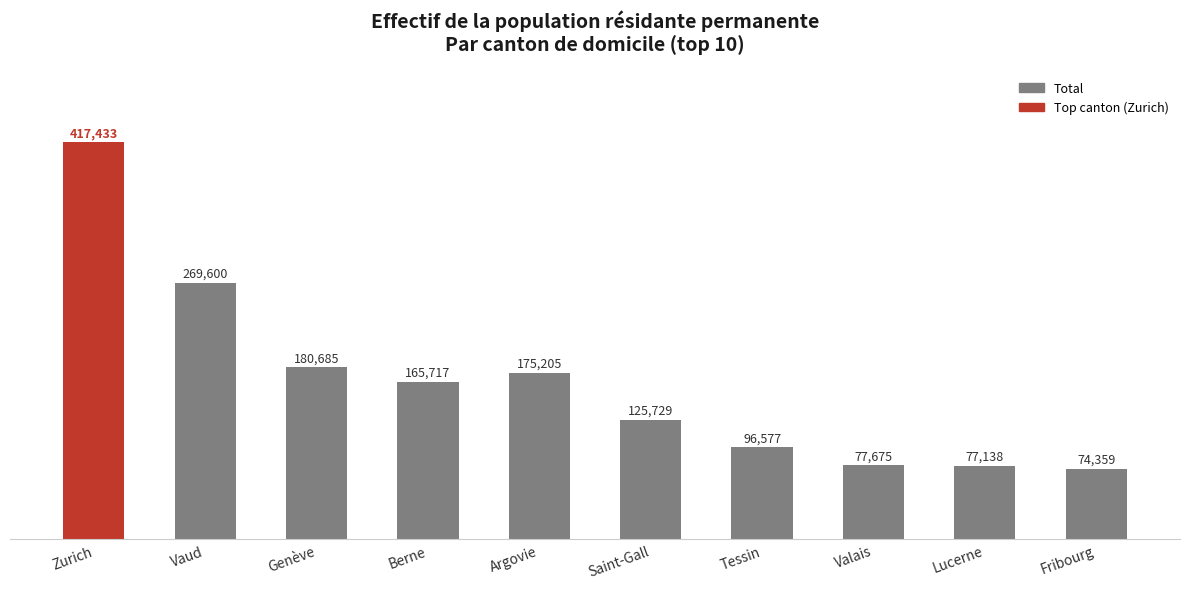

Which label corresponds to the smallest value in the chart?

Fribourg